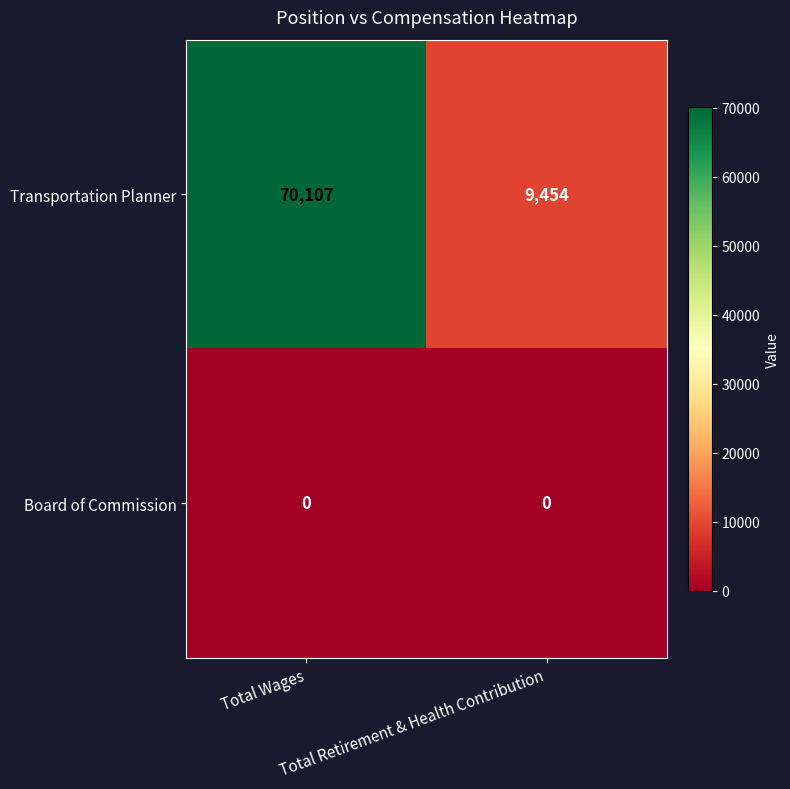

At which category is the sum across all series the highest?

Total Wages